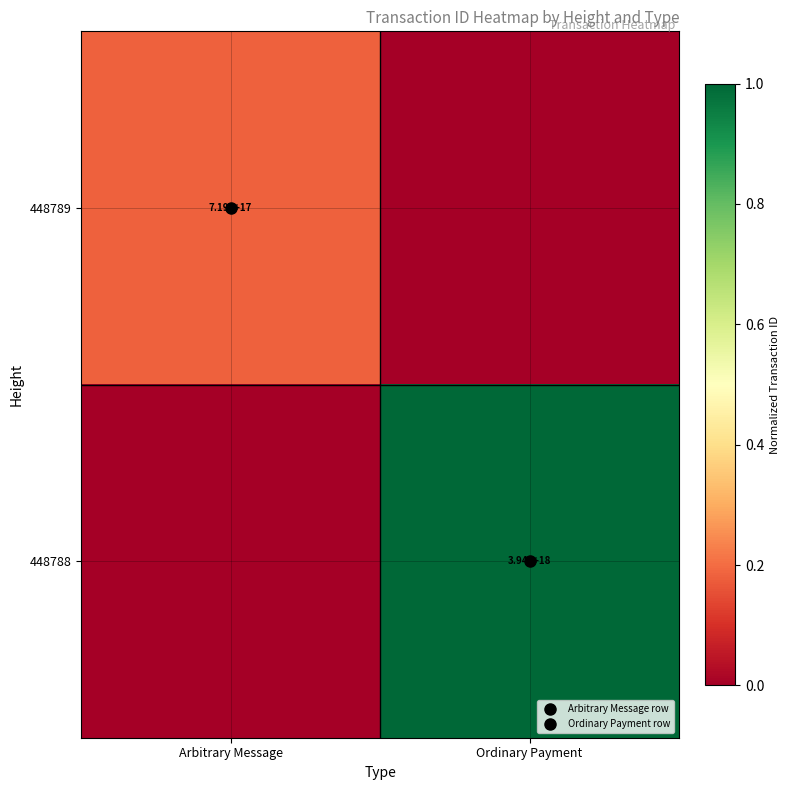

What is the total value across all series at Arbitrary Message?

0.2